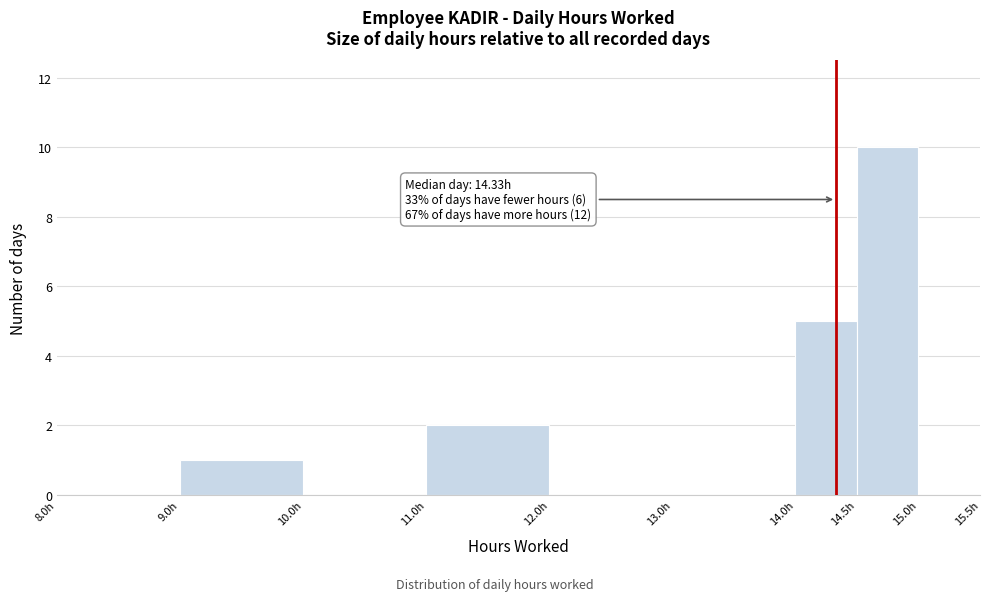

Over which range of the x-axis is the bar tallest?

14.5 to 15.0